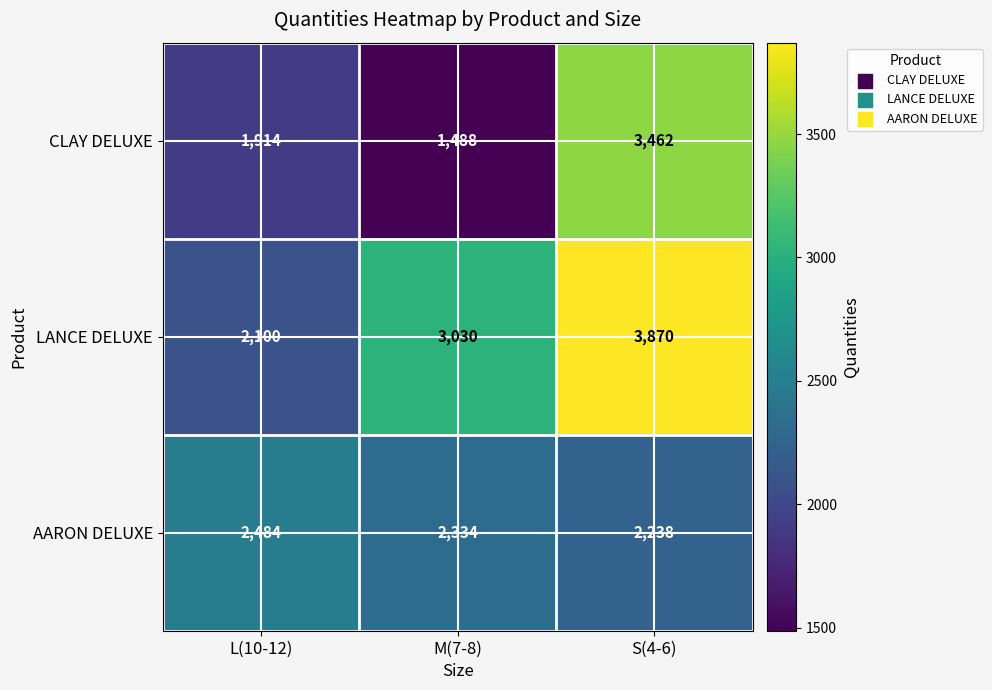

Count the LANCE DELUXE values in the range 2100 to 3870.

3